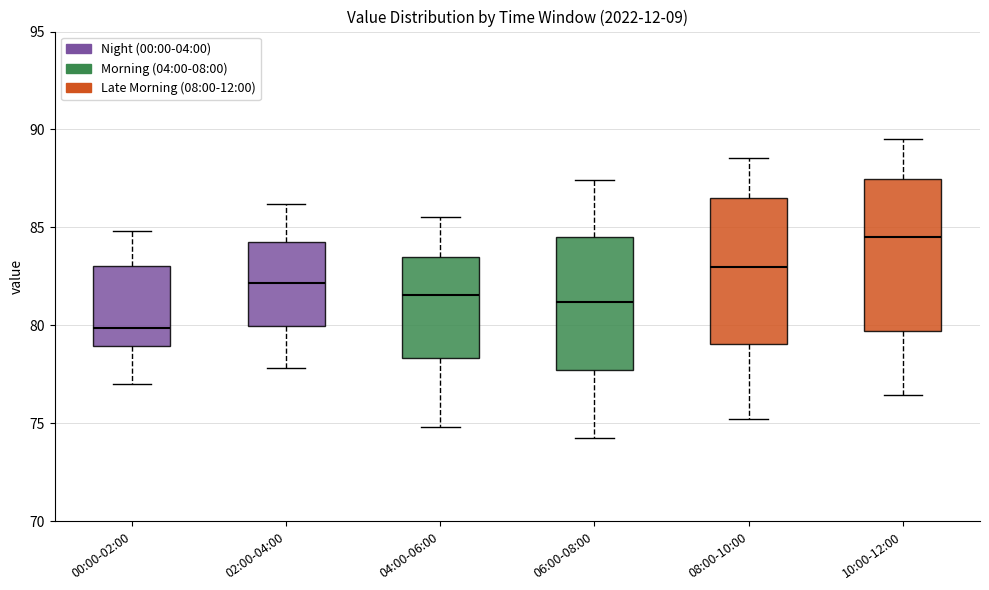

Which box has the lowest median line?

00:00-02:00